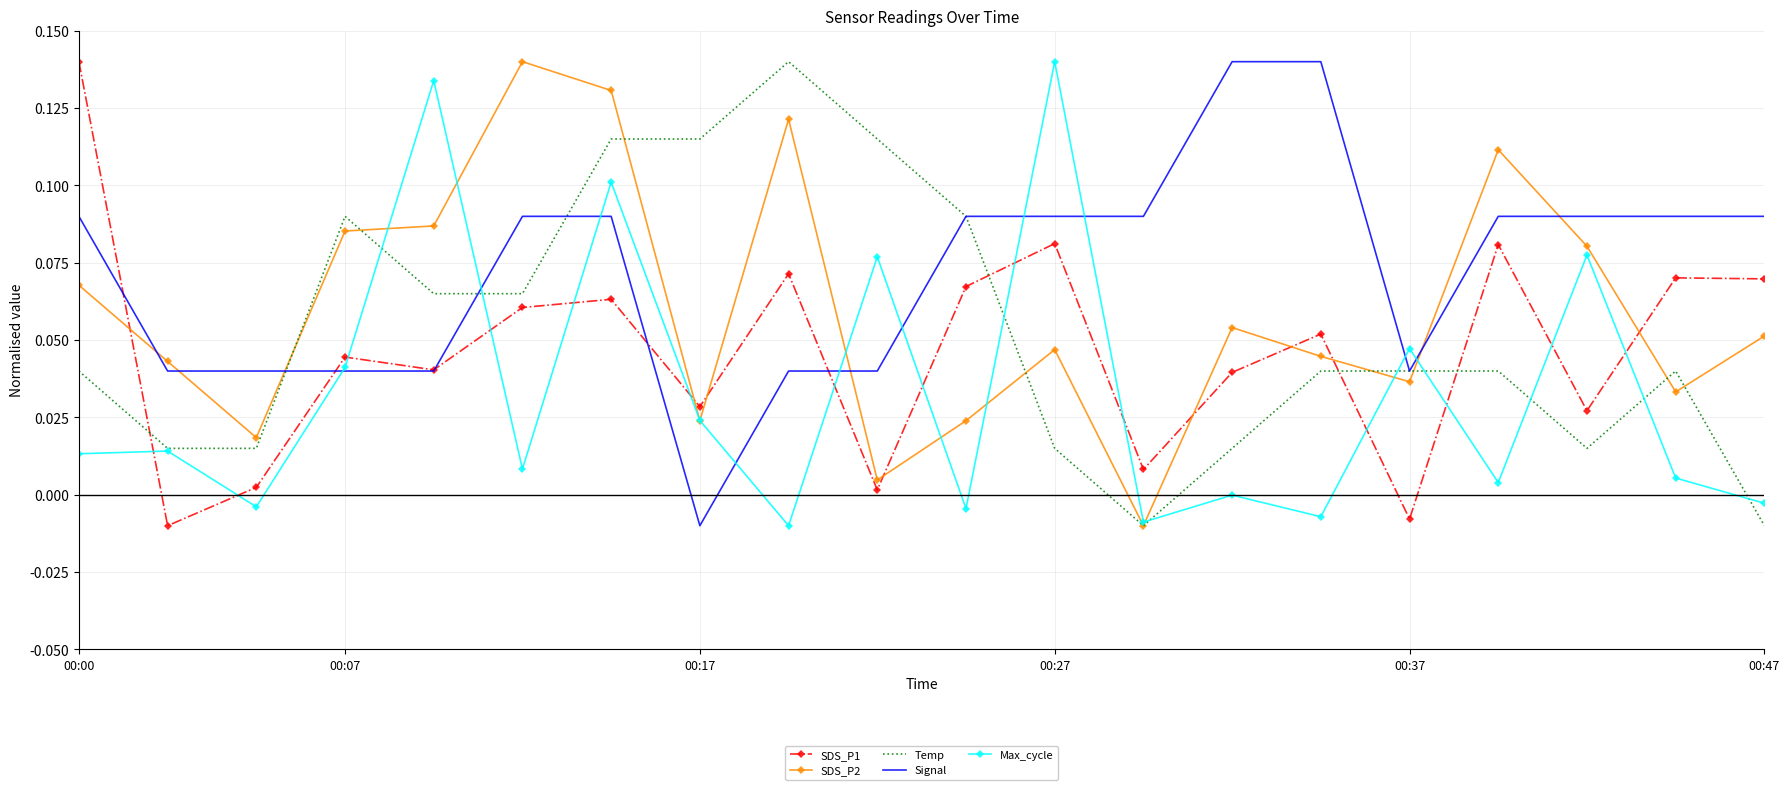

At how many categories does at least one series exceed 0?

20